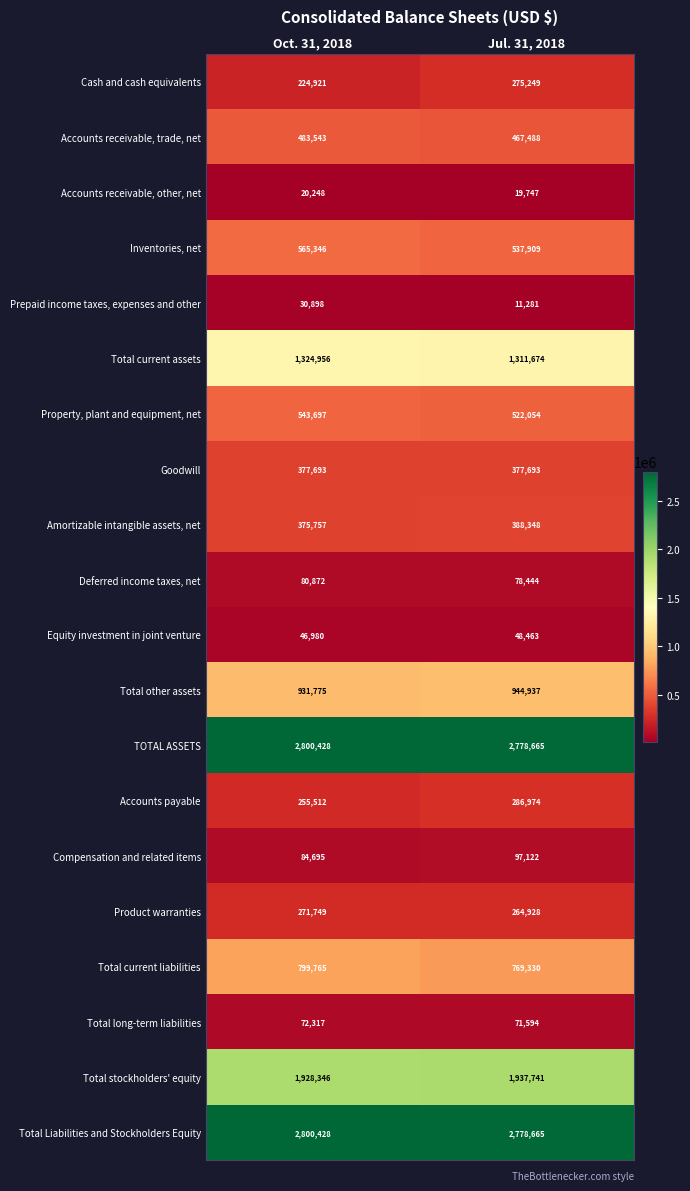

How many categories are shown in the chart?

2